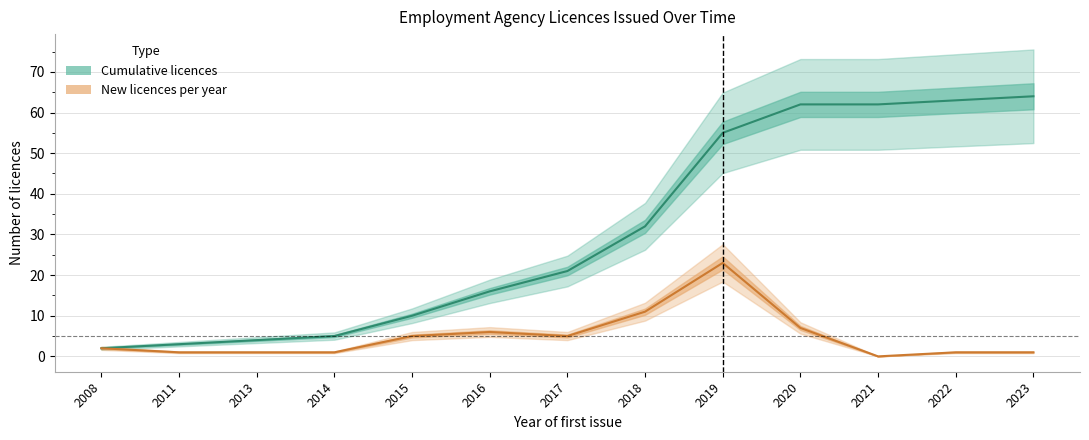

True or false: New licences per year has a value of 7 at 2020.

True